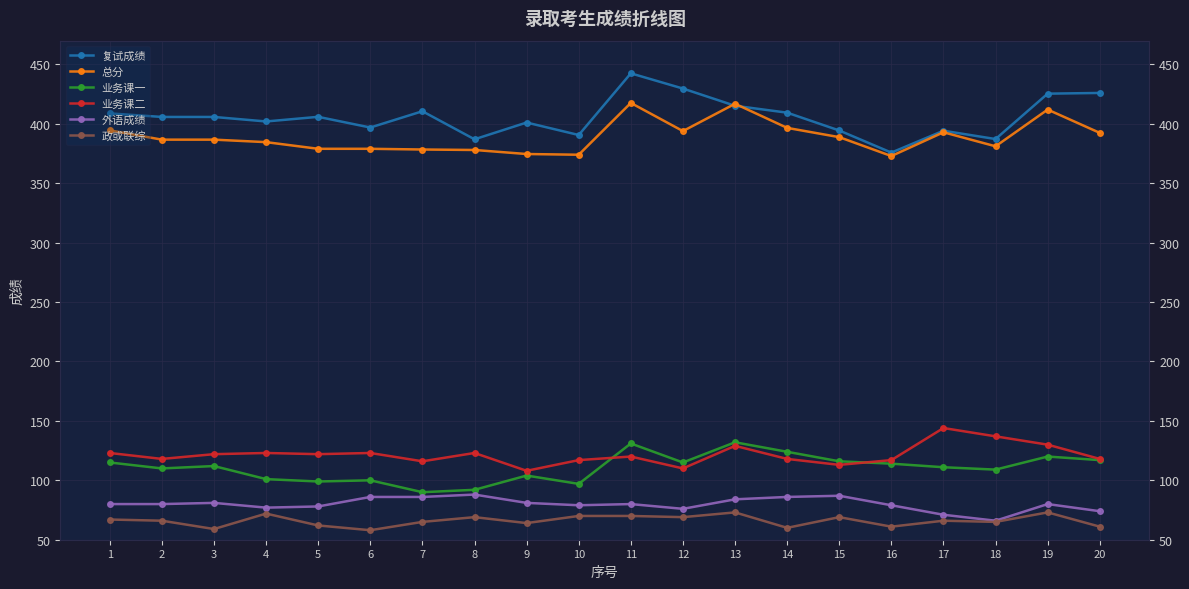

How many categories are shown in the chart?

20